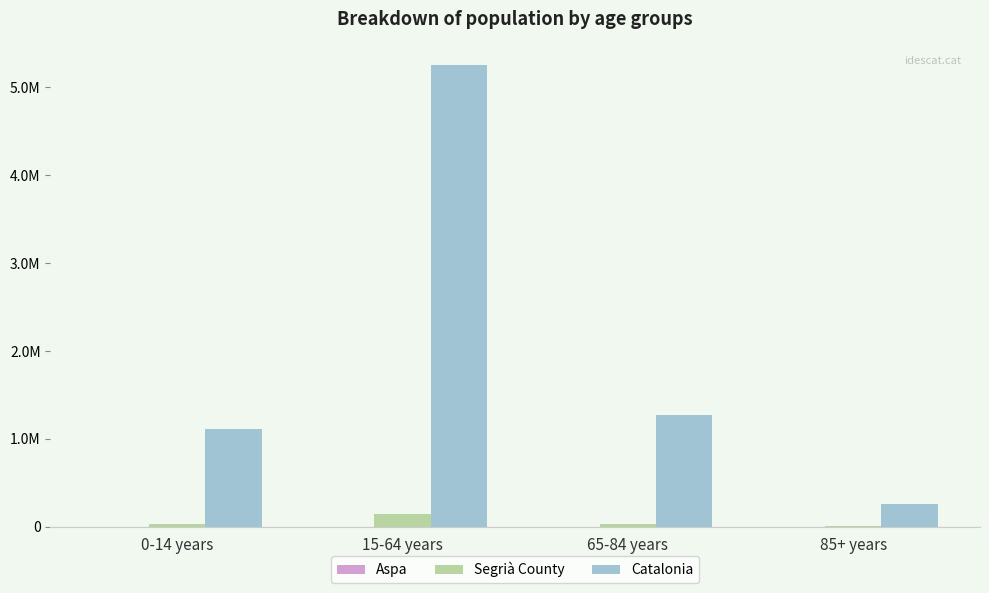

Is it true that Aspa equals 27 at 0-14 years?

True